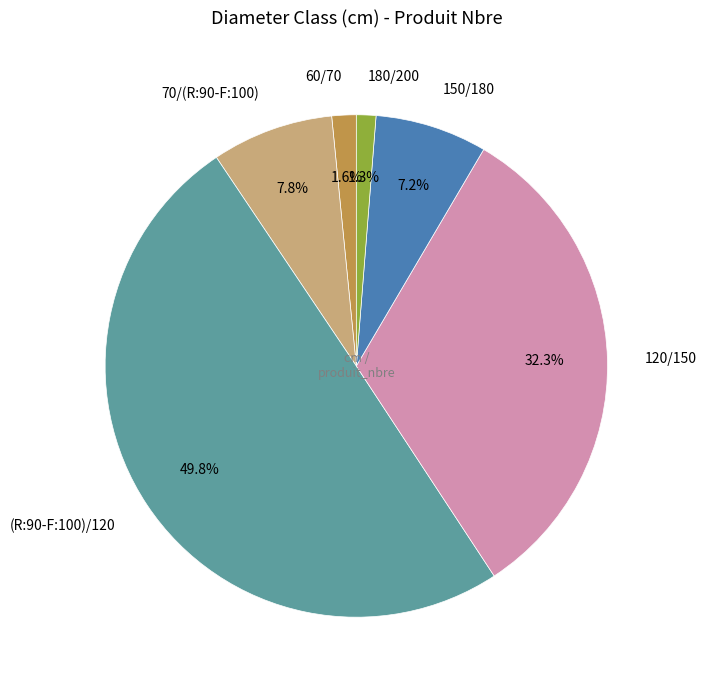

Is 60/70 the majority of the pie?

No